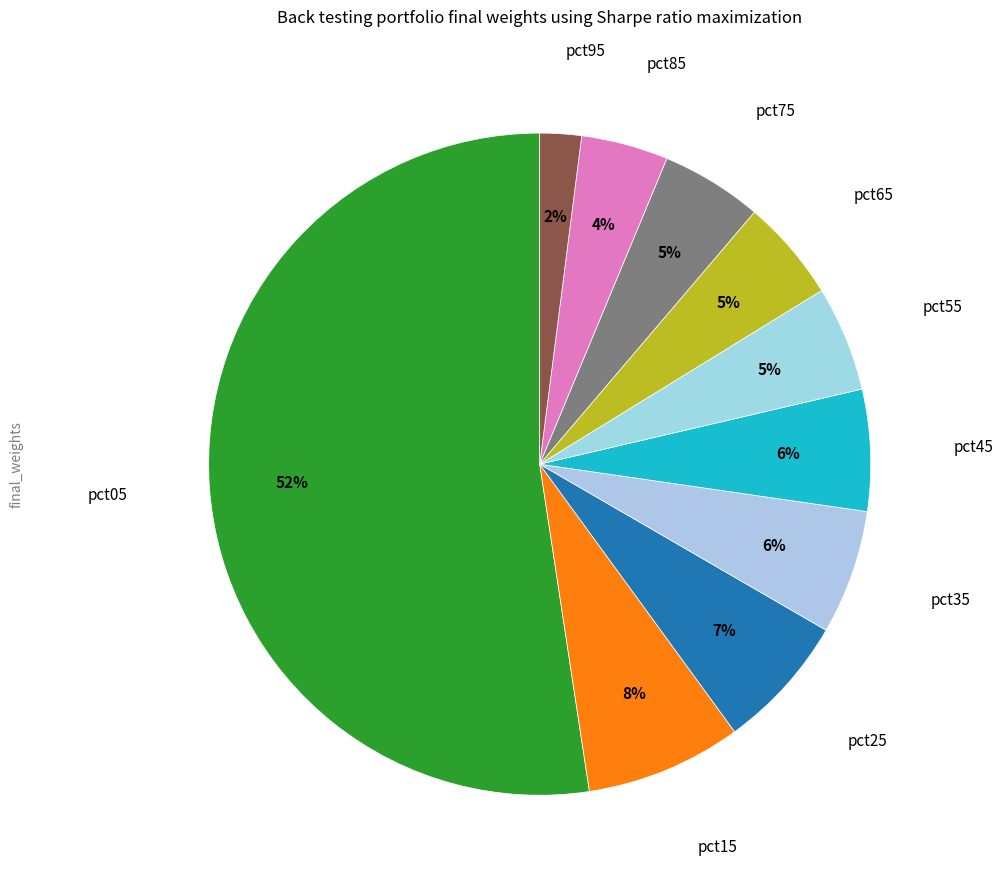

To the nearest percent, what portion does pct55 represent?

5%